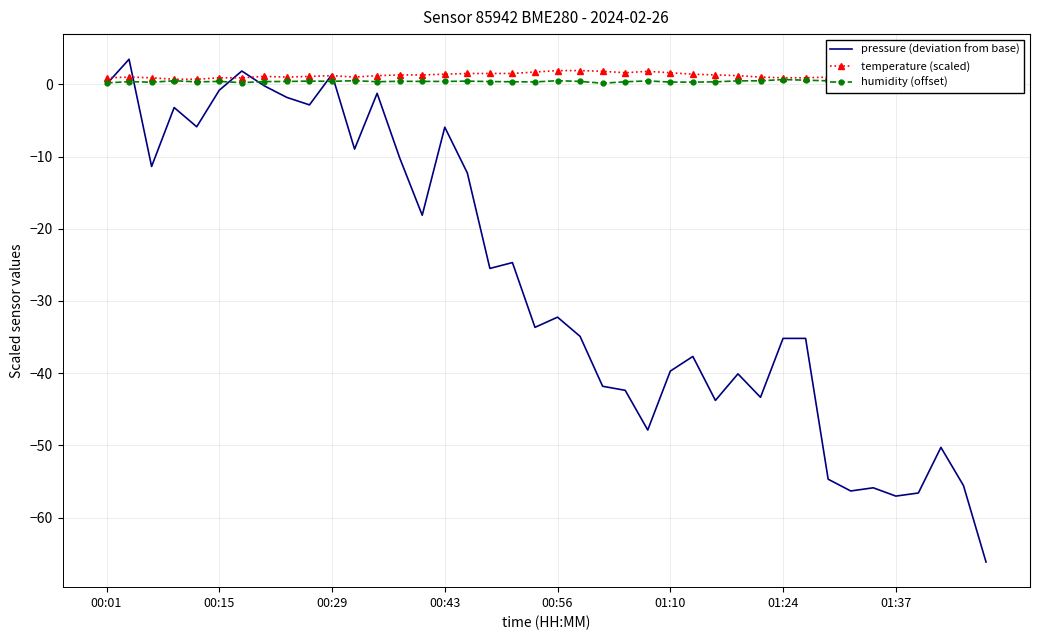

What is the sum of the temperature (scaled) values at 22 and 21?

3.7